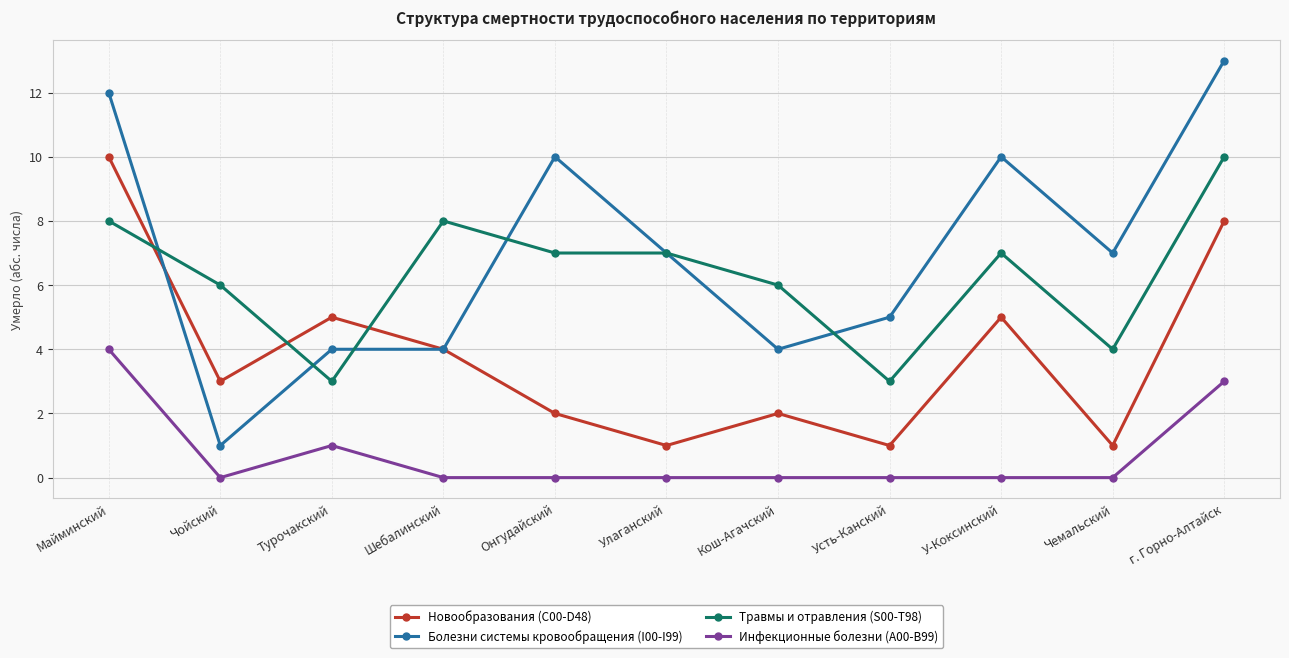

What are all the series names shown in the legend?

Новообразования (C00-D48), Болезни системы кровообращения (I00-I99), Травмы и отравления (S00-T98), Инфекционные болезни (A00-B99)